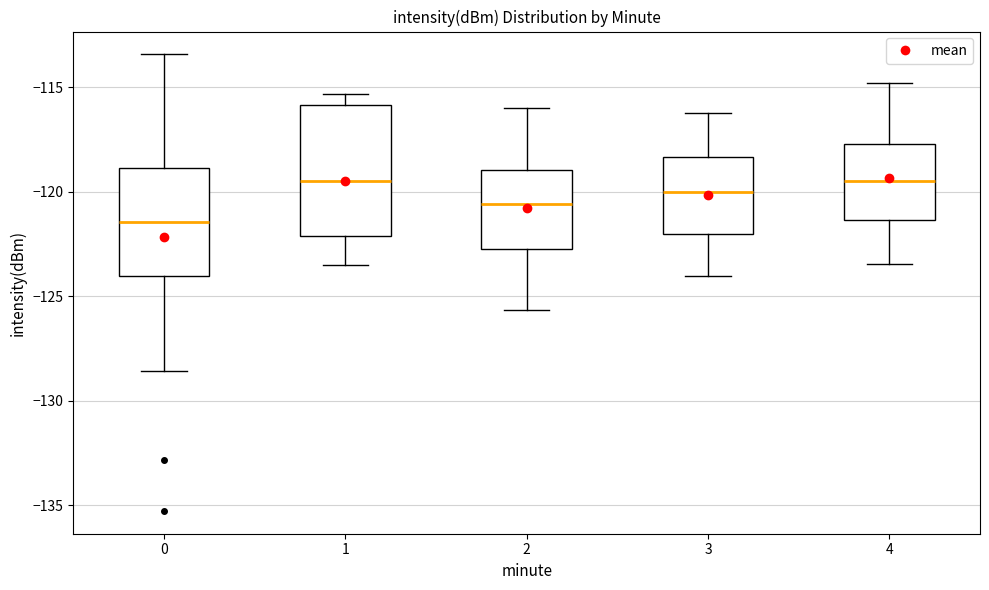

Where is the upper edge of the box at x = 0 on the y-axis? The values are not printed on the chart, so give them approximately, as read against the axis.

-119.0